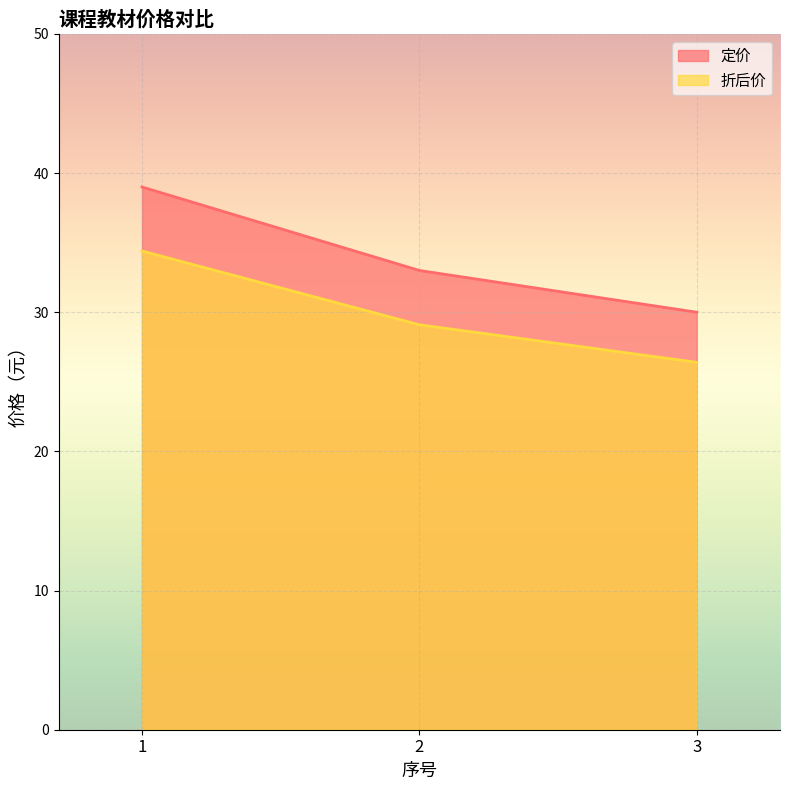

At which label does 定价 reach its peak?

1